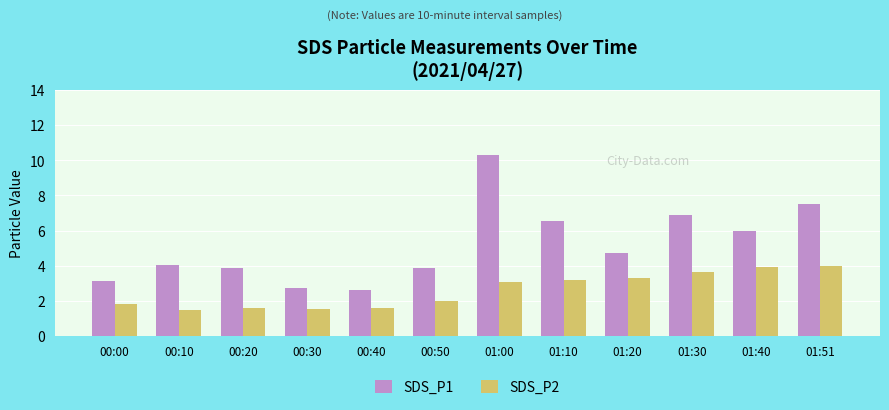

What is the sum of all SDS_P2 values?

31.1